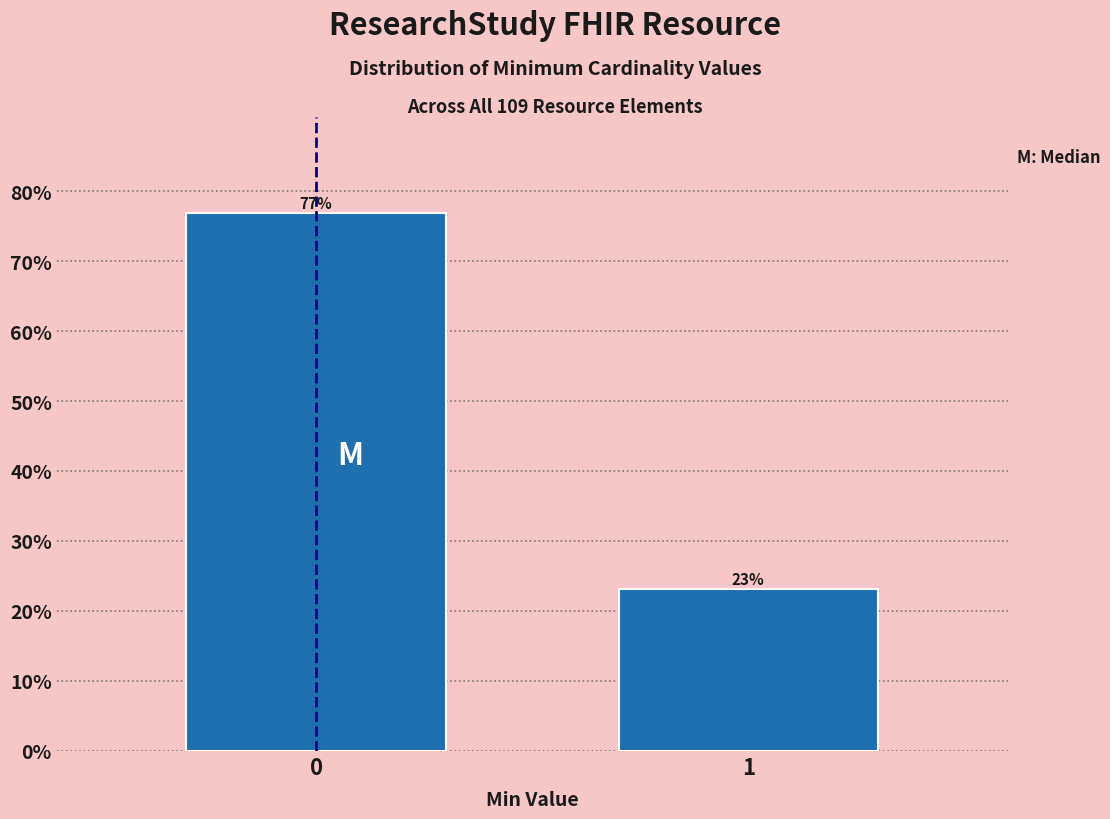

What is the sum of all values?

100.0